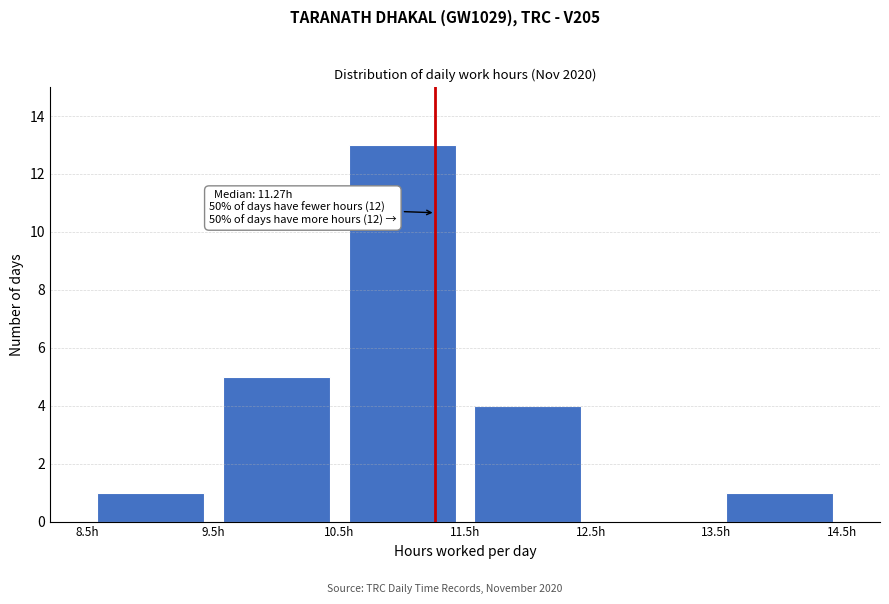

Over which range of the x-axis is the bar tallest?

10.5 to 11.5